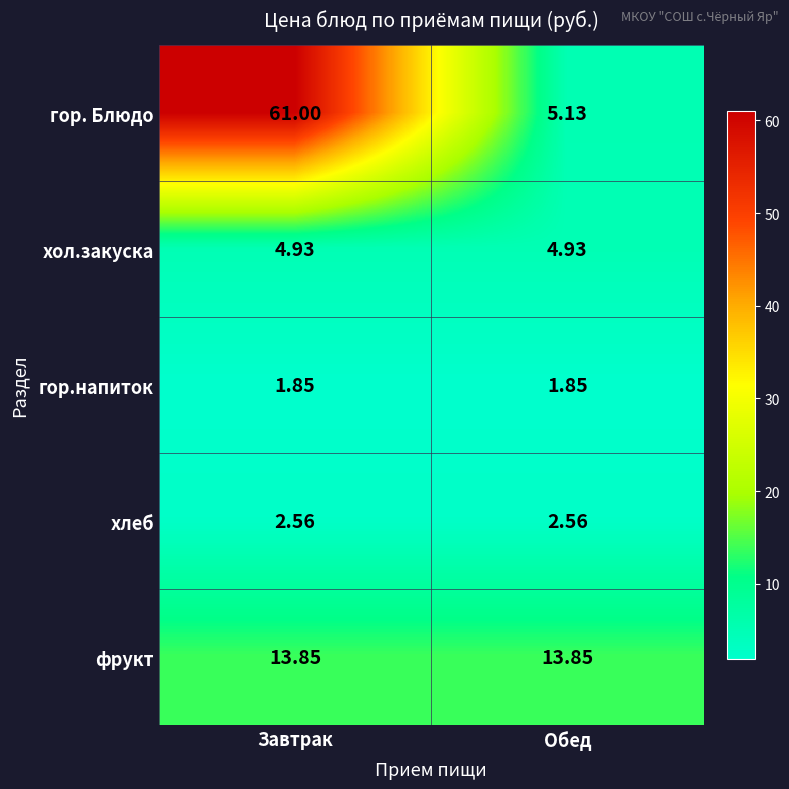

At which category does the chart reach its peak across all series?

Завтрак